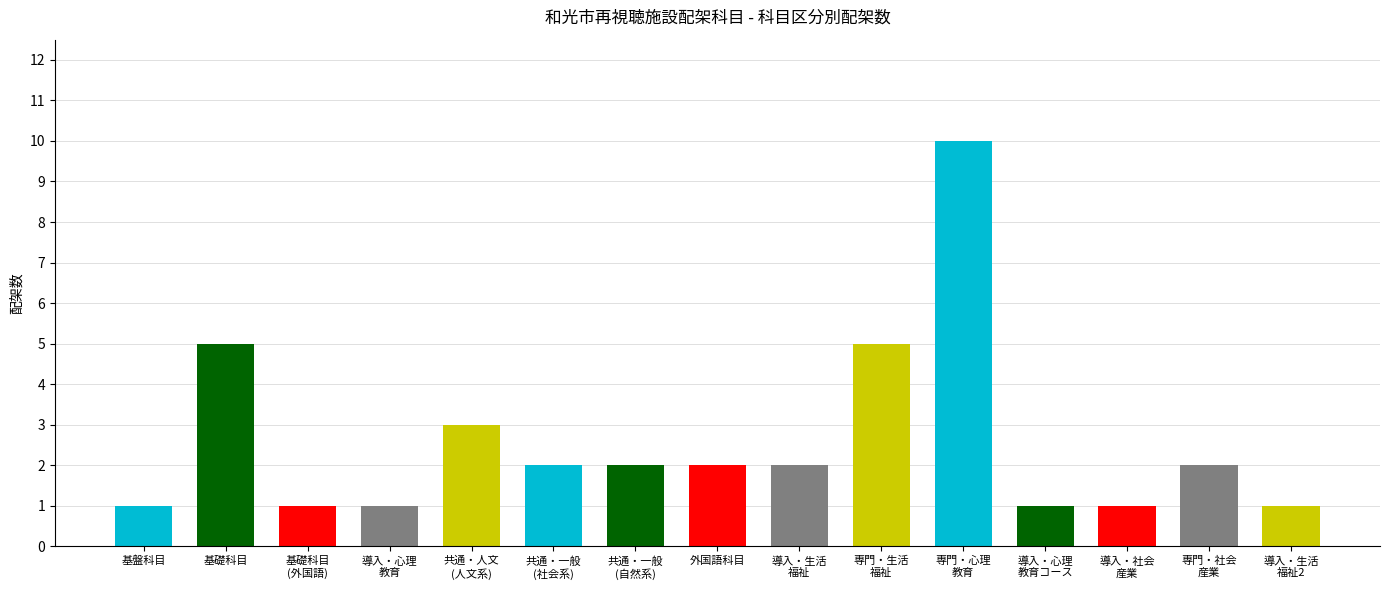

How many values are between 1 and 3?

12